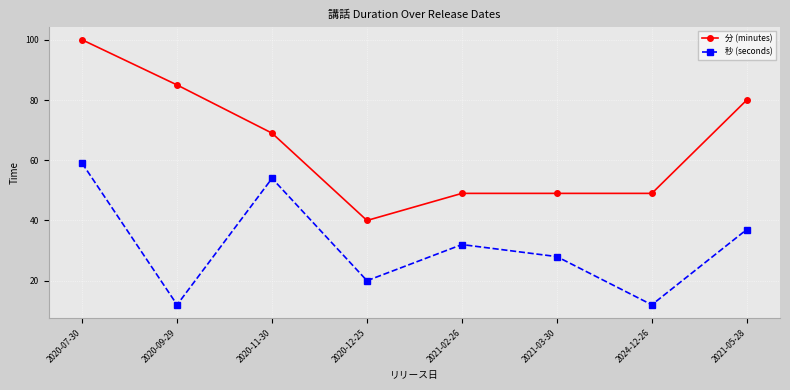

What is the total value across all series at 2020-12-25?

60